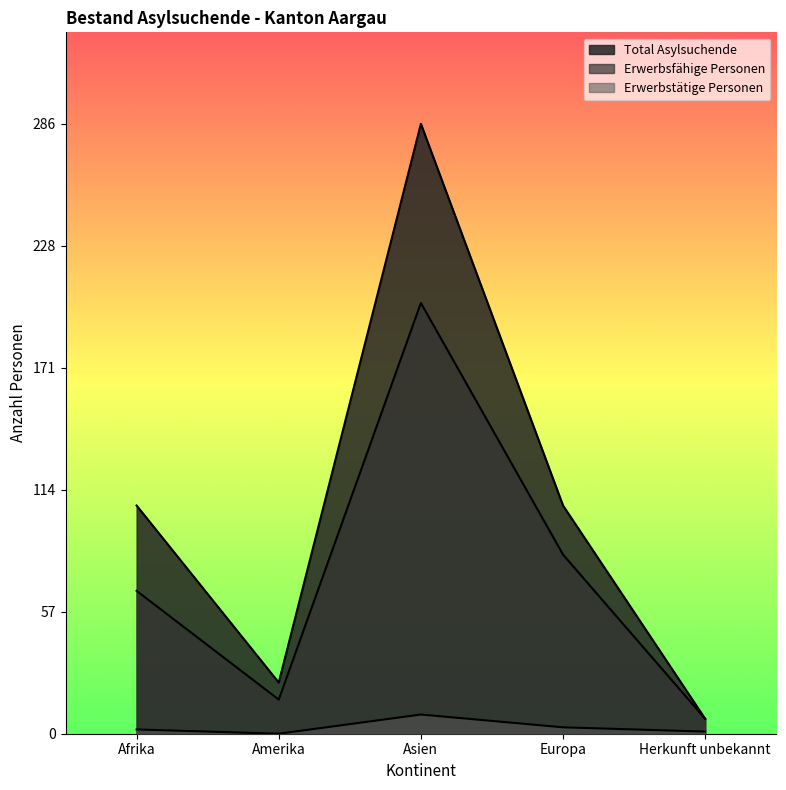

At how many categories does at least one series exceed 241?

1